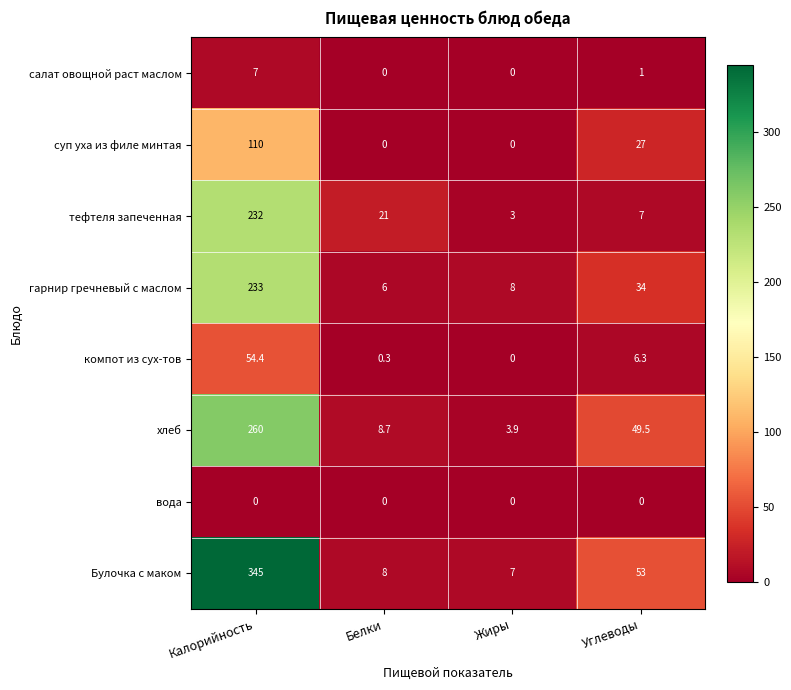

Which series changed the most between Калорийность and Белки?

Булочка с маком